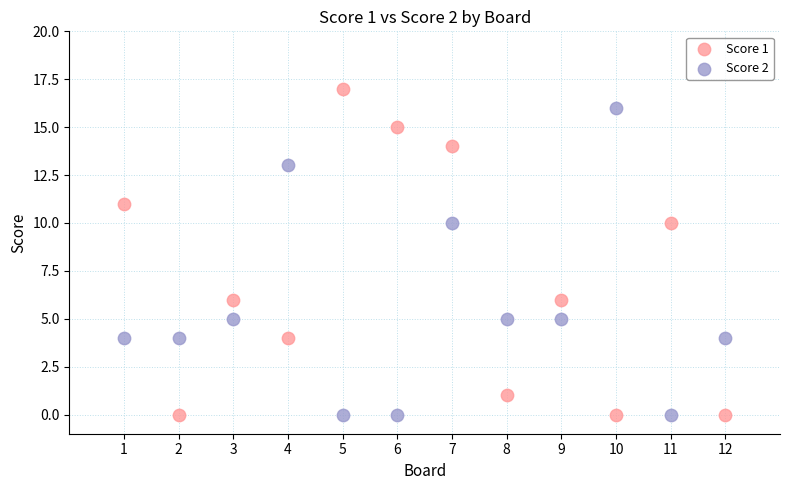

Across all data points, what is the range of Y values (max minus min)?

17